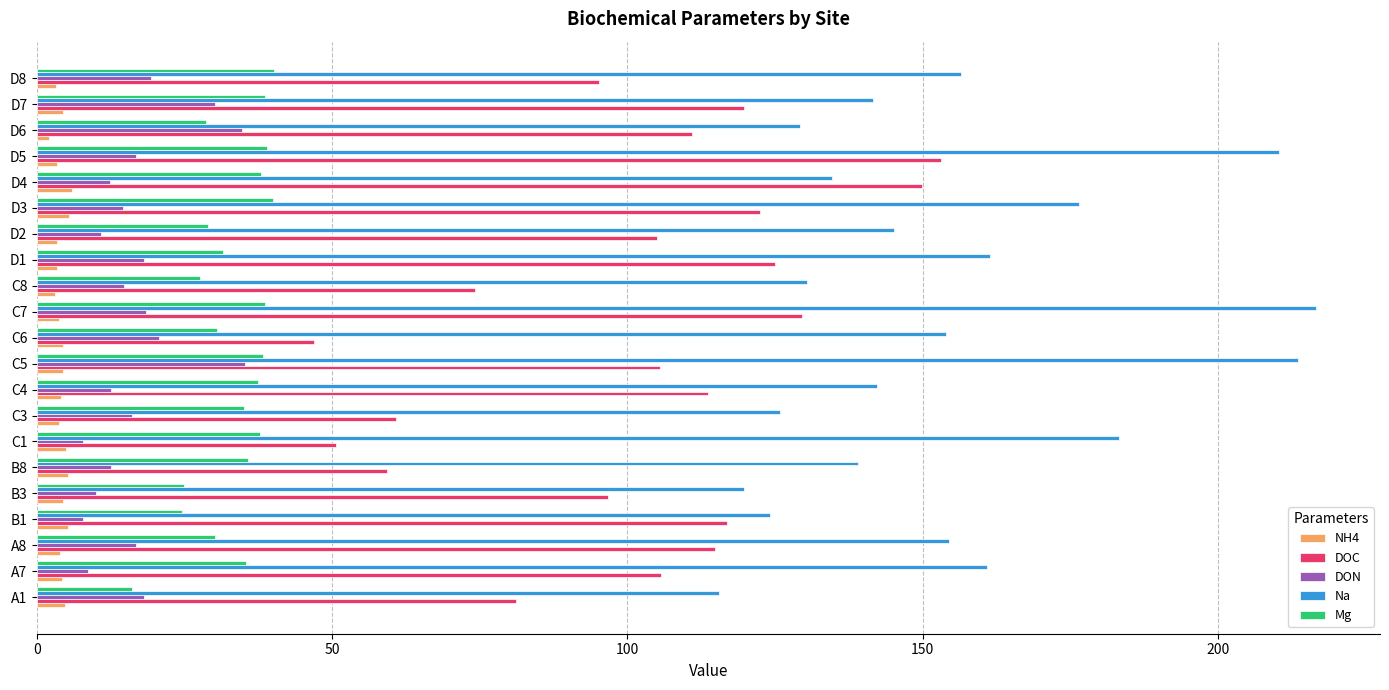

What is the average value of the NH4 series?

4.2